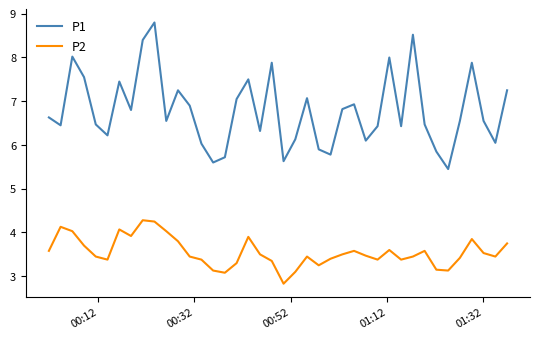

True or false: P2 and P1 cross at least once.

False